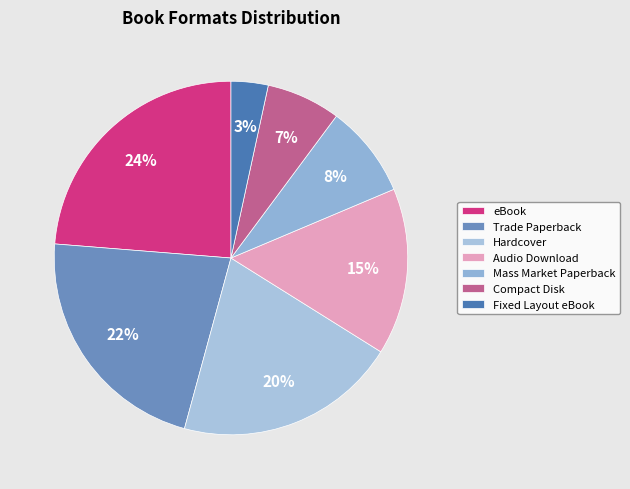

The Trade Paperback slice represents 13% of the pie. True or false?

False